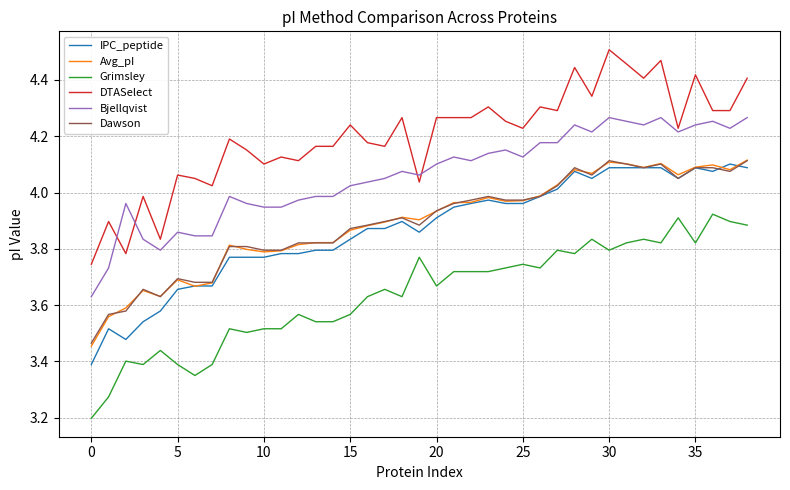

What is the minimum value shown in the chart?

3.2